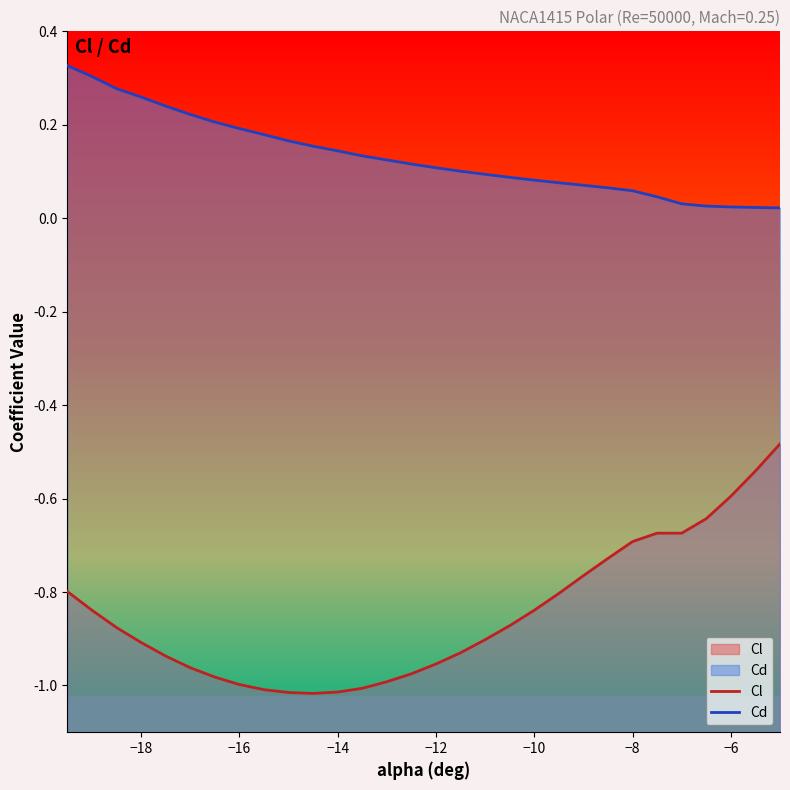

How many lines are shown in the chart?

2